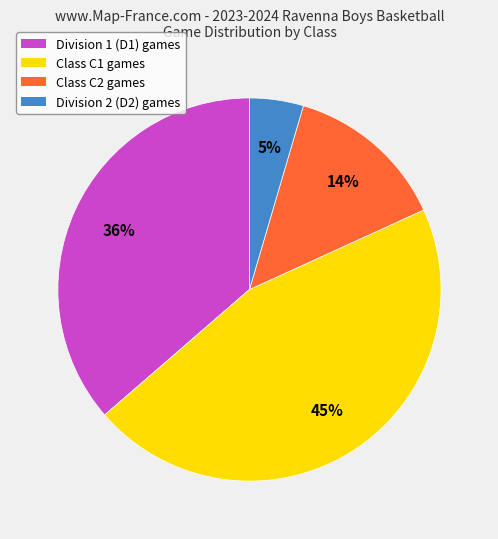

Which has a higher value, Class C2 games or Class C1 games?

Class C1 games